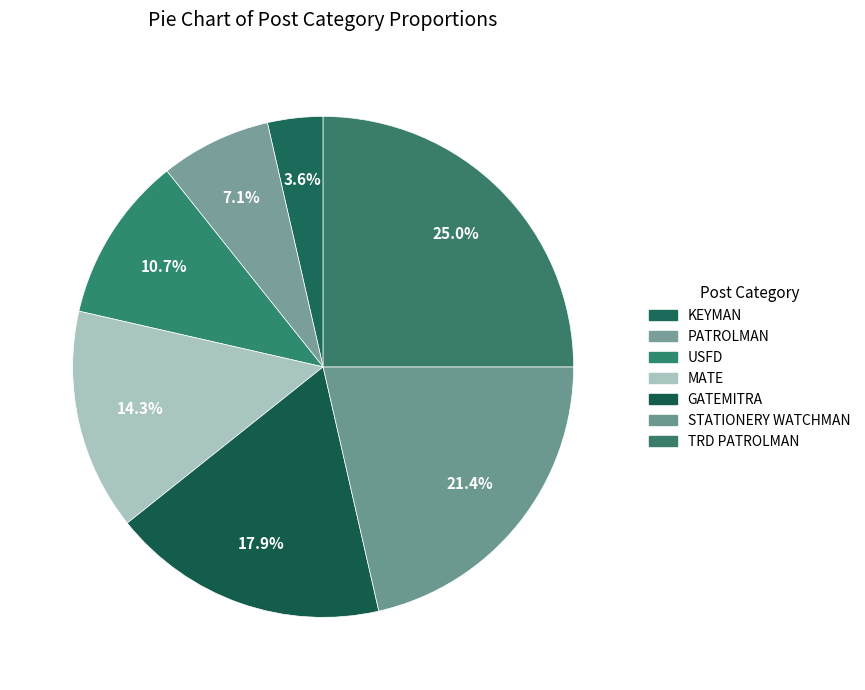

What is the ratio of the value at USFD to the value at GATEMITRA?

0.6